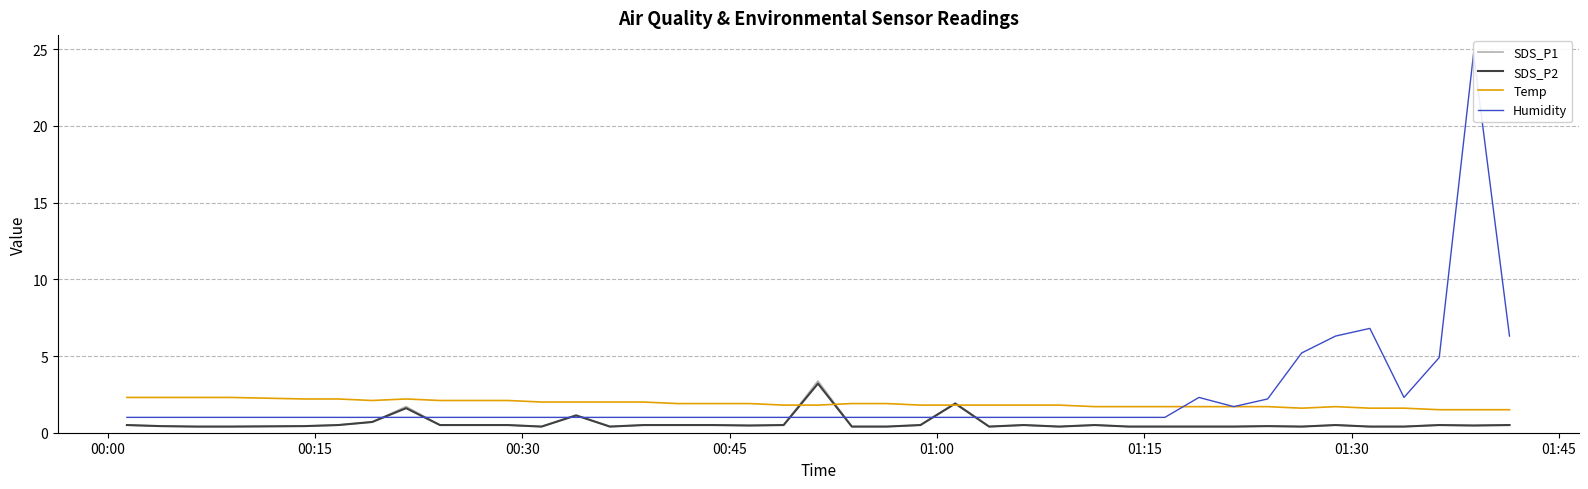

How many interior local valleys does the SDS_P2 series have?

7